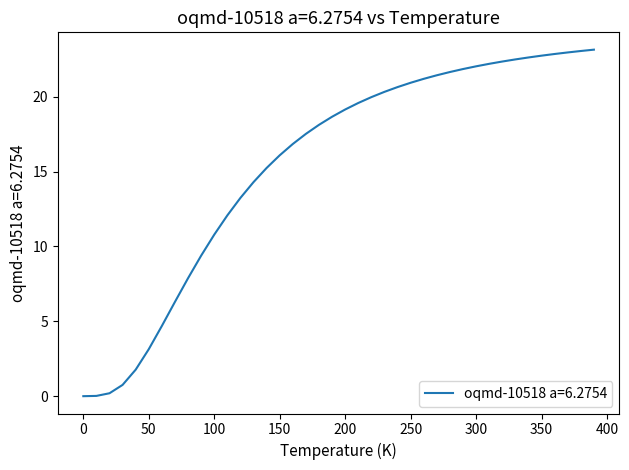

What is the difference between the second highest and second lowest values?

23.0